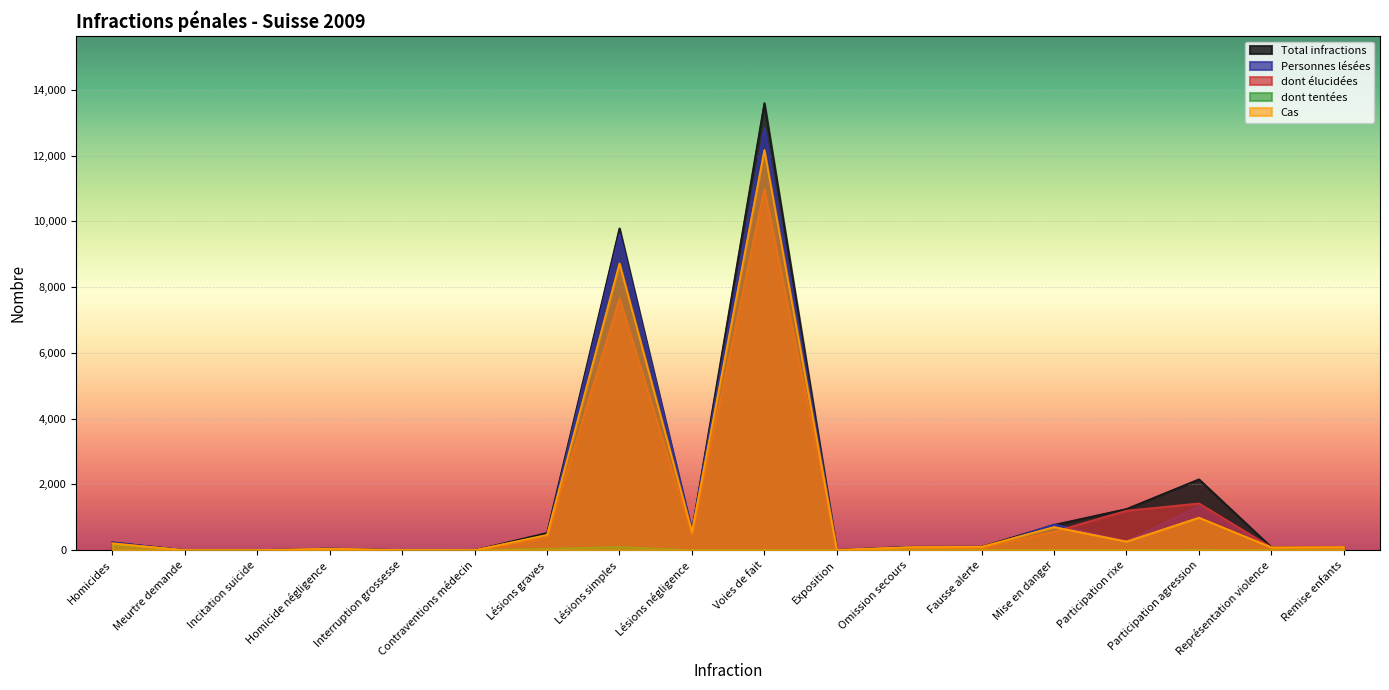

What is the label of the 15th point from the left?

Participation rixe